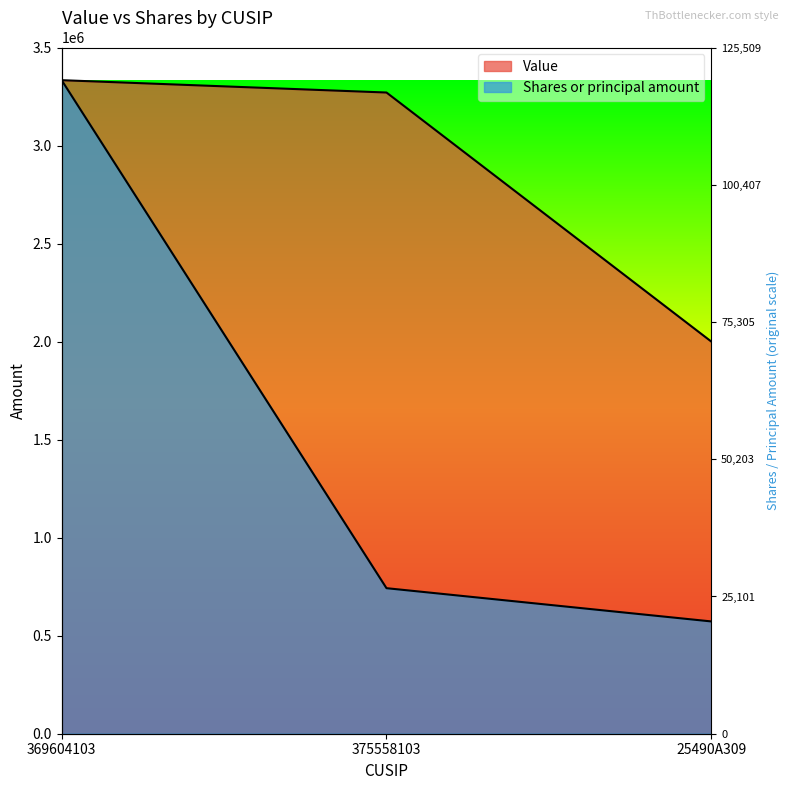

Reading right to left, transcribe all the data shown in this chart.

Value: 25490A309=2001000.0	375558103=3272000.0	369604103=3335000.0
Shares or principal amount: 25490A309=572994.3	375558103=742681.8	369604103=3335000.0